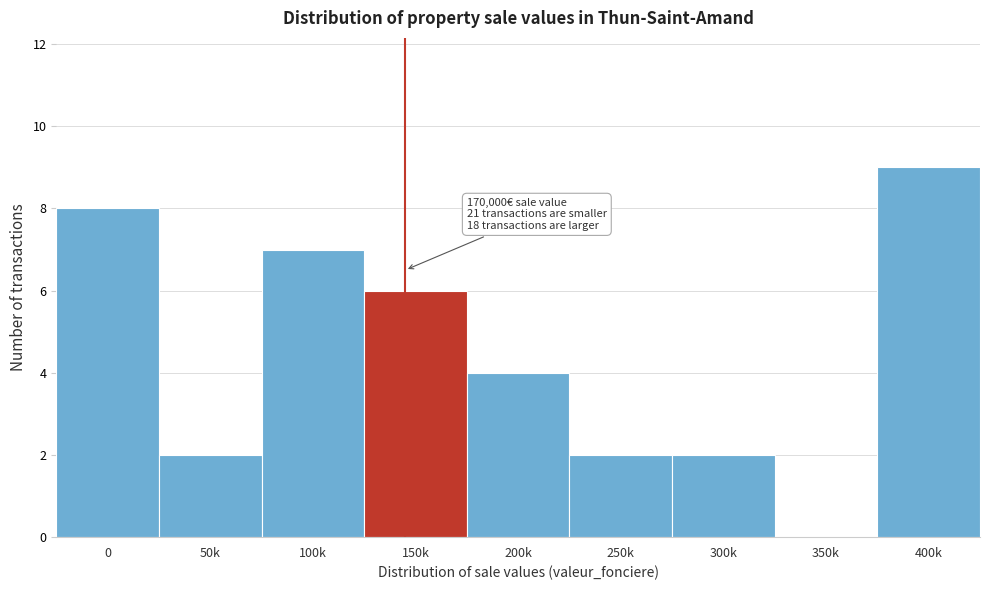

Reading left to right, extract all data points from this chart.

0=8	50k=2	100k=7	150k=6	200k=4	250k=2	300k=2	350k=0	400k=9